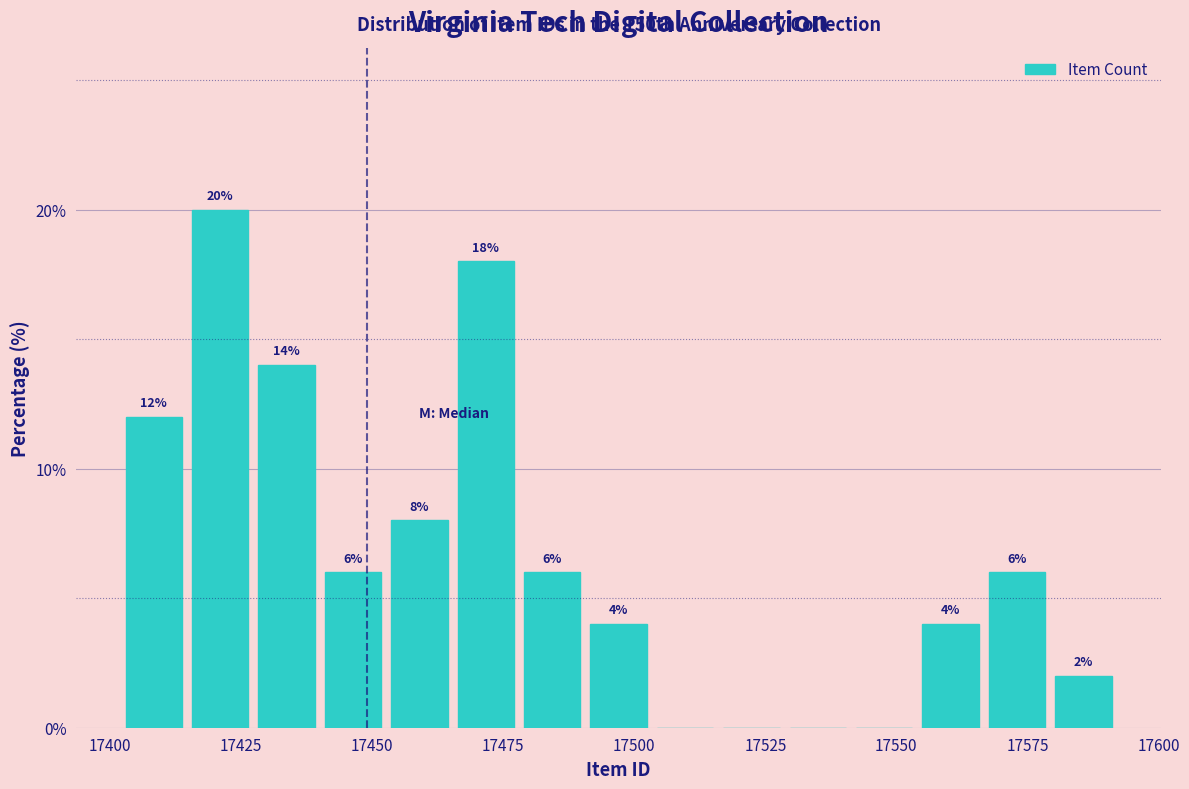

Read against the x-axis, roughly where is the centre of the tallest bar?

17420